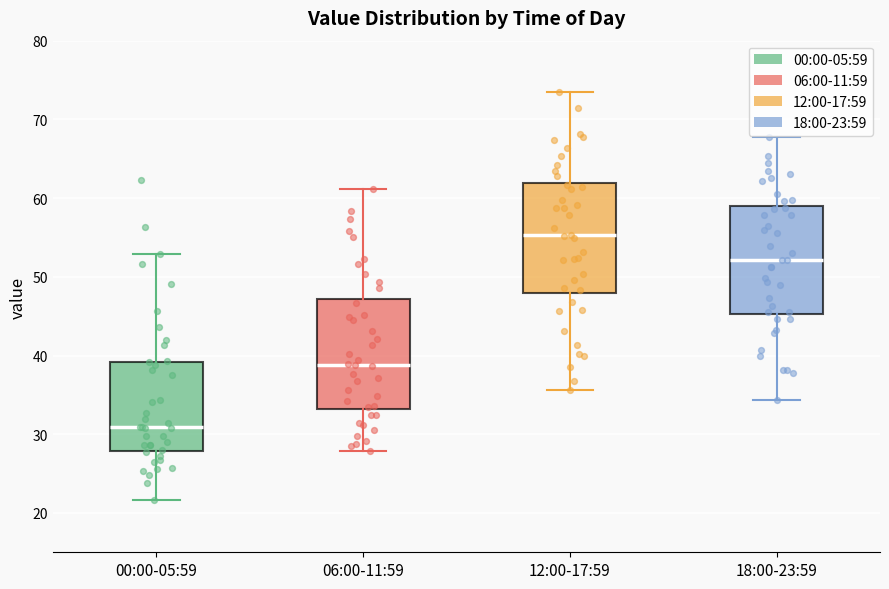

Reading left to right, read every box against the y-axis: the position of its median line, the range the box covers, and the ends of its whiskers. The values are not printed on the chart, so give them approximately, as read against the axis.

00:00-05:59: median 31, box 28 to 39, whiskers 22 to 53
06:00-11:59: median 39, box 33 to 47, whiskers 28 to 61
12:00-17:59: median 55, box 48 to 62, whiskers 36 to 74
18:00-23:59: median 52, box 45 to 59, whiskers 34 to 68